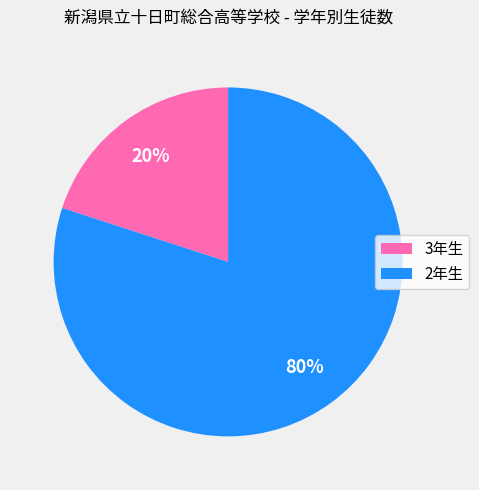

What percentage is the 2年生 slice, to the nearest percent?

80%